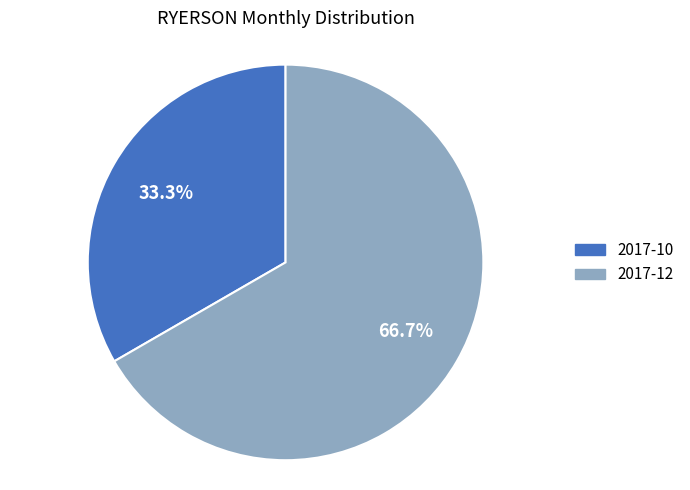

Which slice is the largest?

2017-12